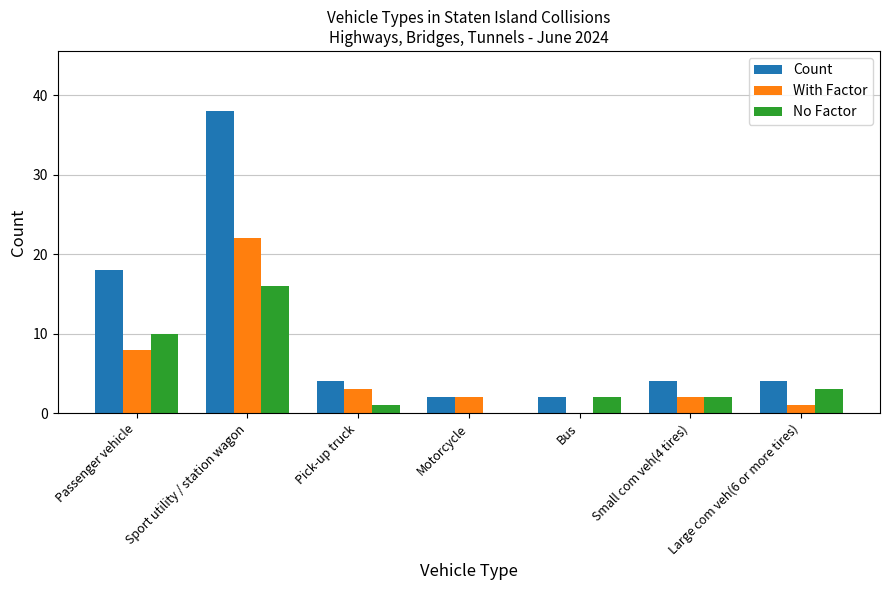

What is the spread (max minus min) of values at Motorcycle?

2